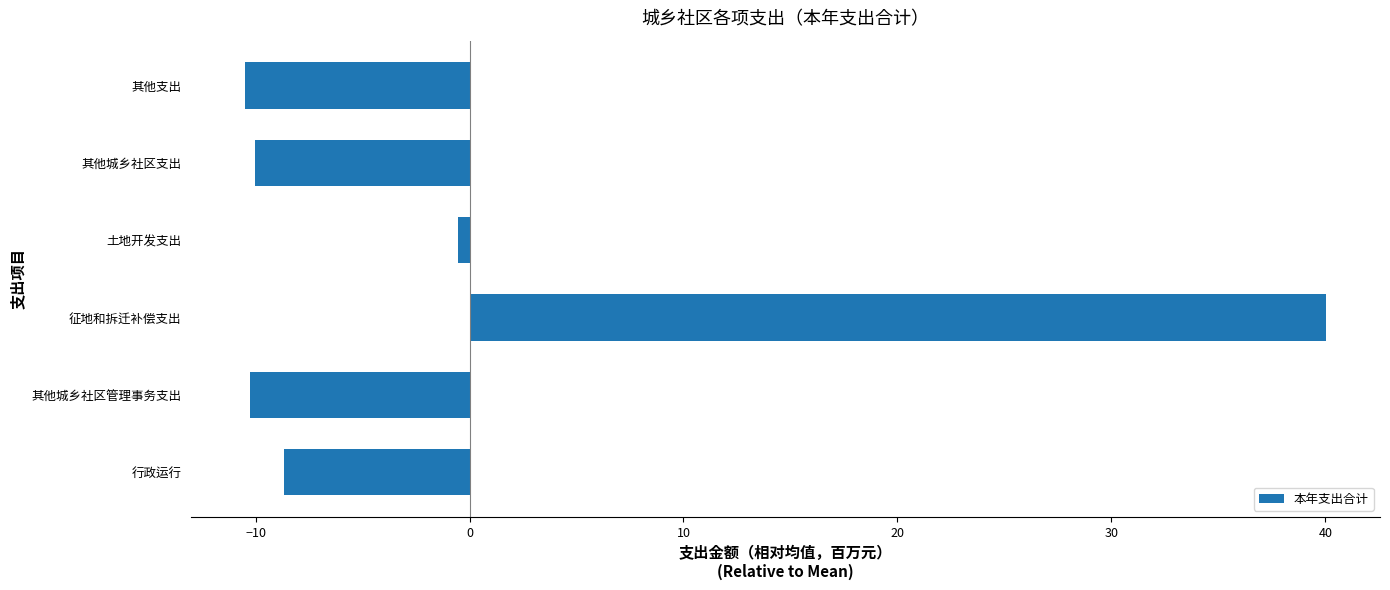

How many values are below -8?

4